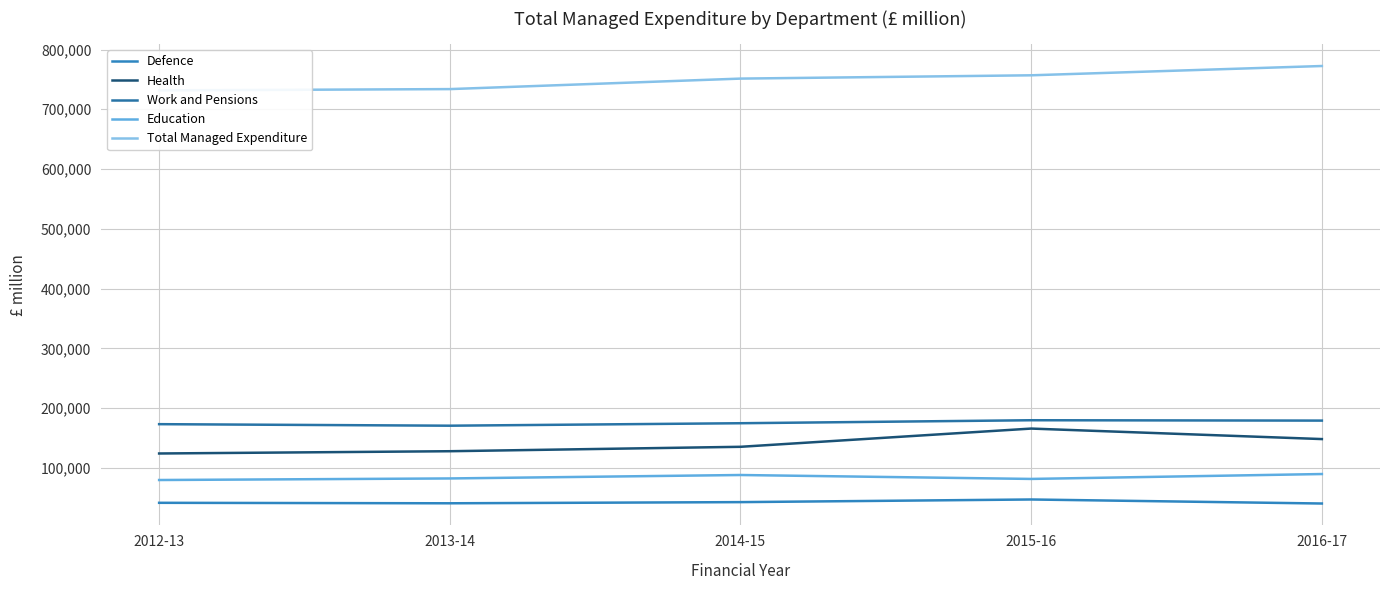

True or false: Total Managed Expenditure has a value of 353161 at 2016-17.

False